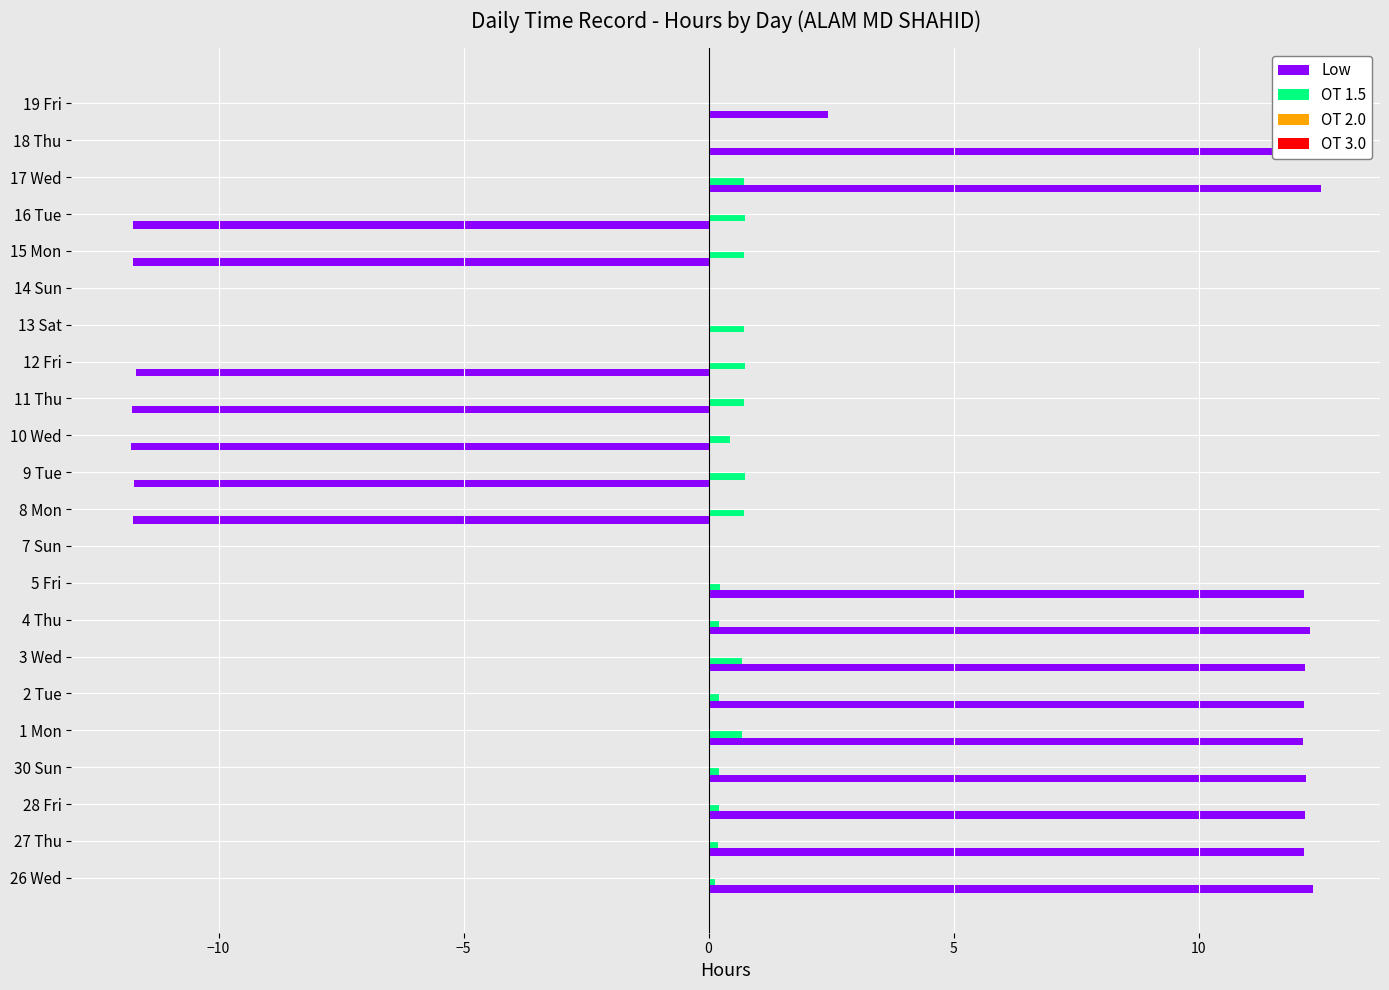

What is the total value across all series at 19 Fri?

2.4